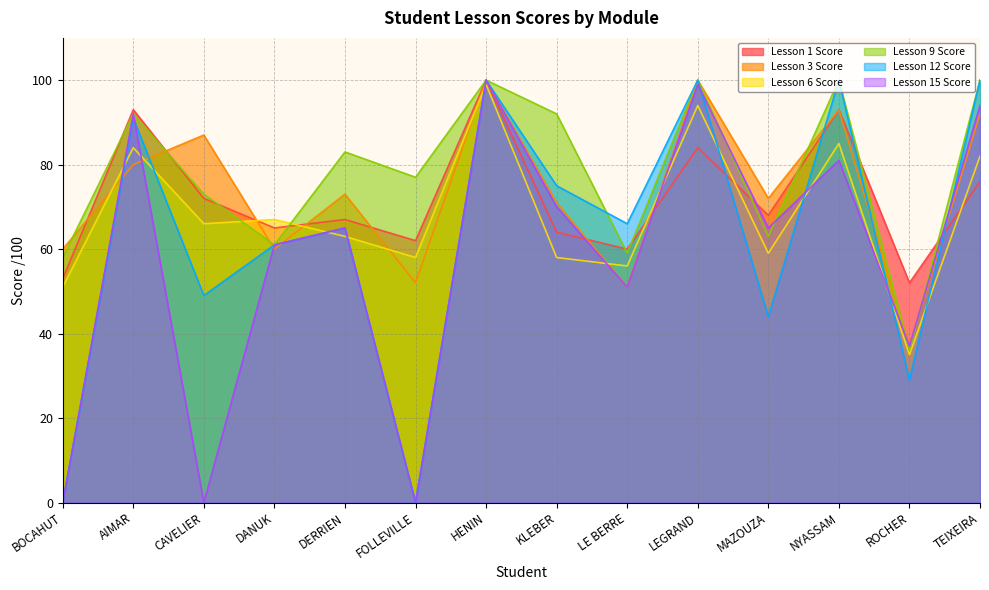

Reading left to right, list all the values displayed in this chart.

Lesson 1 Score: 53	93	72	65	67	62	100	64	60	84	68	93	52	76
Lesson 3 Score: 60	80	87	60	73	52	100	71	51	100	72	93	37	92
Lesson 6 Score: 51	84	66	67	63	58	99	58	56	94	59	85	35	82
Lesson 9 Score: 58	92	73	61	83	77	100	92	59	100	63	100	36	100
Lesson 12 Score: 0	91	49	61	65	0	100	75	66	100	44	100	29	100
Lesson 15 Score: 0	92	0	61	65	0	100	70	51	99	65	81	37	94